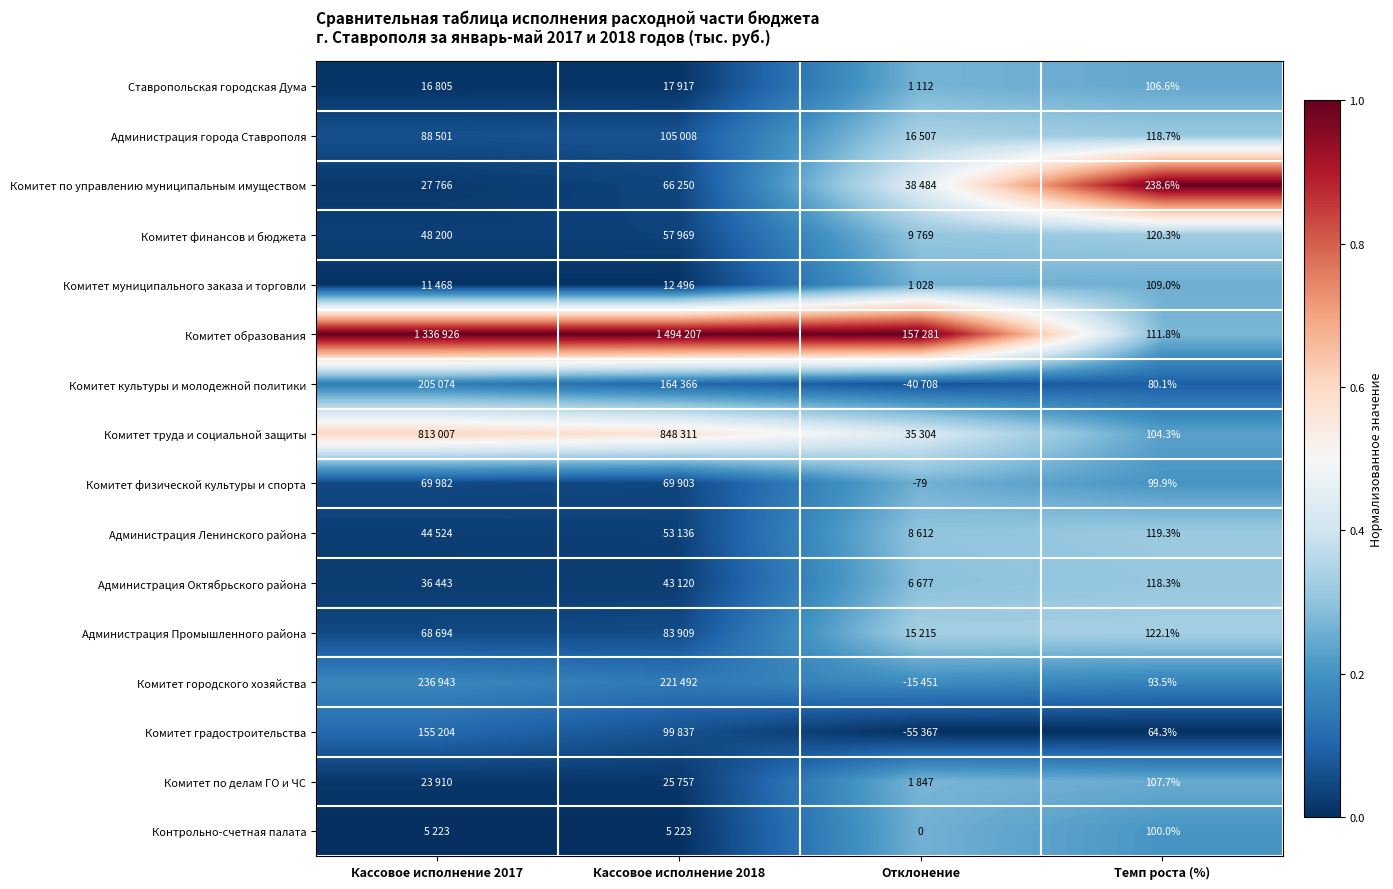

Rank the series at Темп роста (%) from highest to lowest value.

Комитет по управлению муниципальным имуществом, Администрация Промышленного района, Комитет финансов и бюджета, Администрация Ленинского района, Администрация города Ставрополя, Администрация Октябрьского района, Комитет образования, Комитет муниципального заказа и торговли, Комитет по делам ГО и ЧС, Ставропольская городская Дума, Комитет труда и социальной защиты, Контрольно-счетная палата, Комитет физической культуры и спорта, Комитет городского хозяйства, Комитет культуры и молодежной политики, Комитет градостроительства